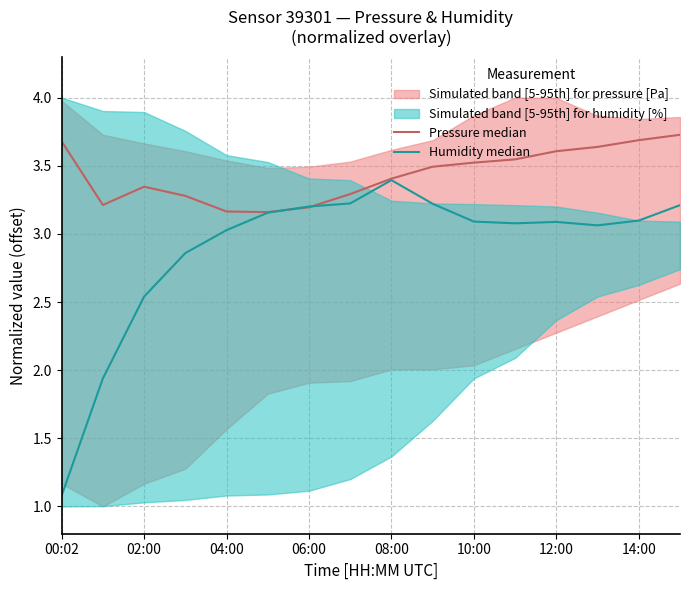

What is the average value of the Pressure median series?

3.4